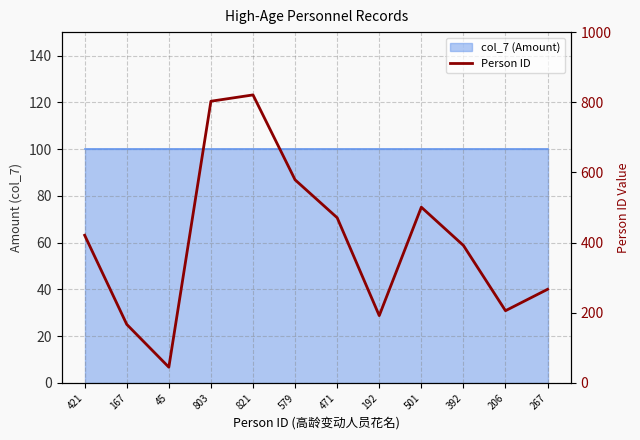

What is the change in value from 471 to 267?

-204